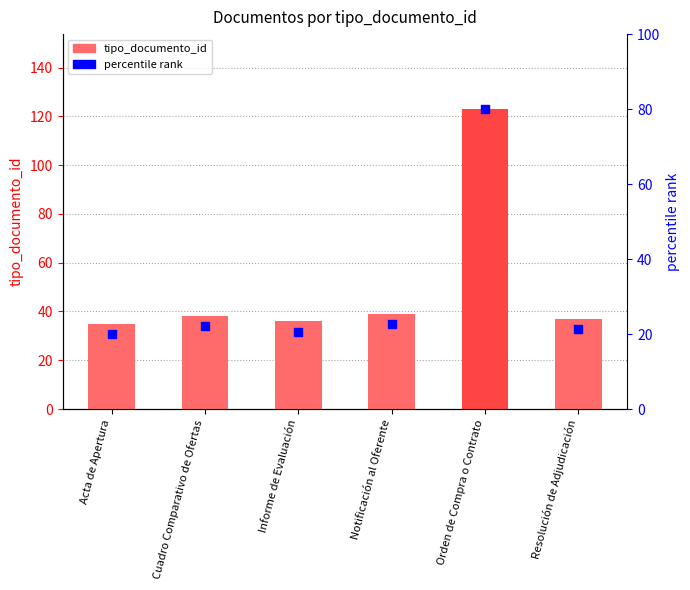

At which category is the sum across all series the highest?

Orden de Compra o Contrato